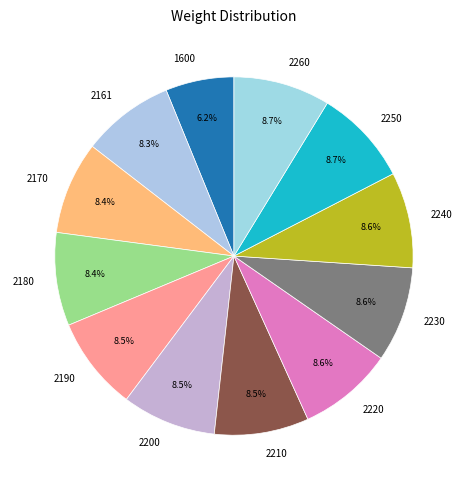

To the nearest percent, what is the average slice percentage?

8%